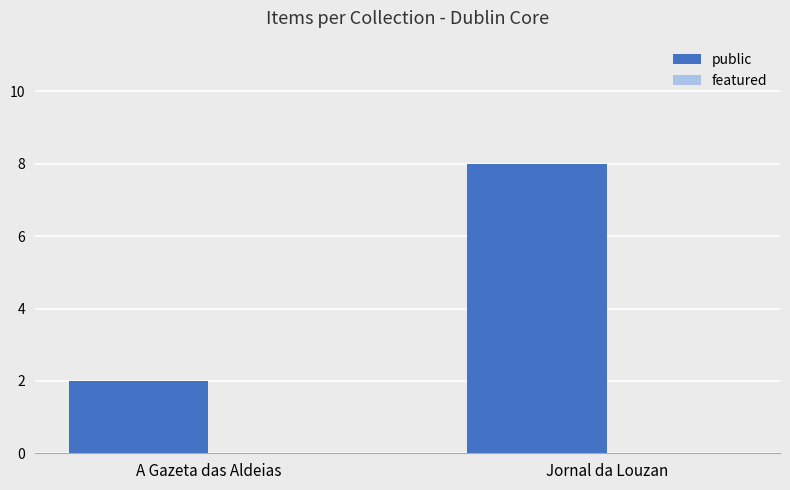

What is the average value?

5